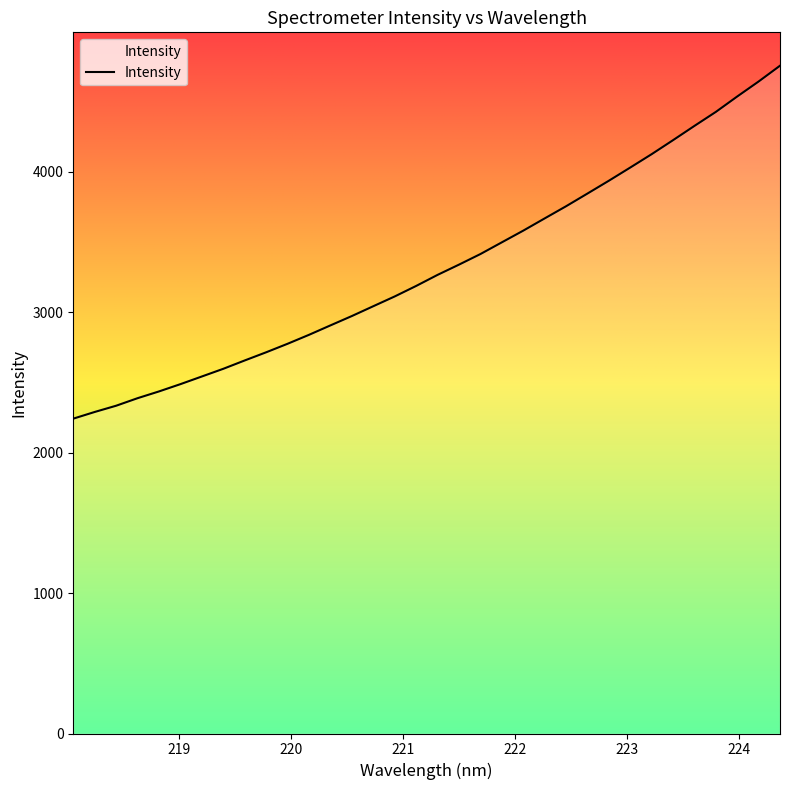

What is the difference between the values at 222.6447 and 223.2172?

280.5